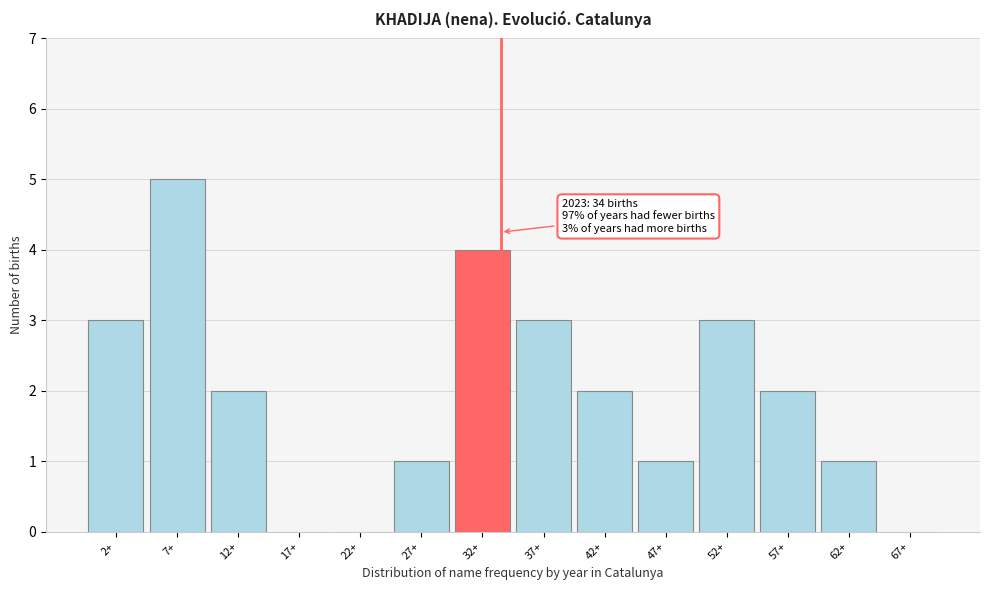

Reading left to right, what are all the values shown in this chart?

2+=3	7+=5	12+=2	17+=0	22+=0	27+=1	32+=4	37+=3	42+=2	47+=1	52+=3	57+=2	62+=1	67+=0